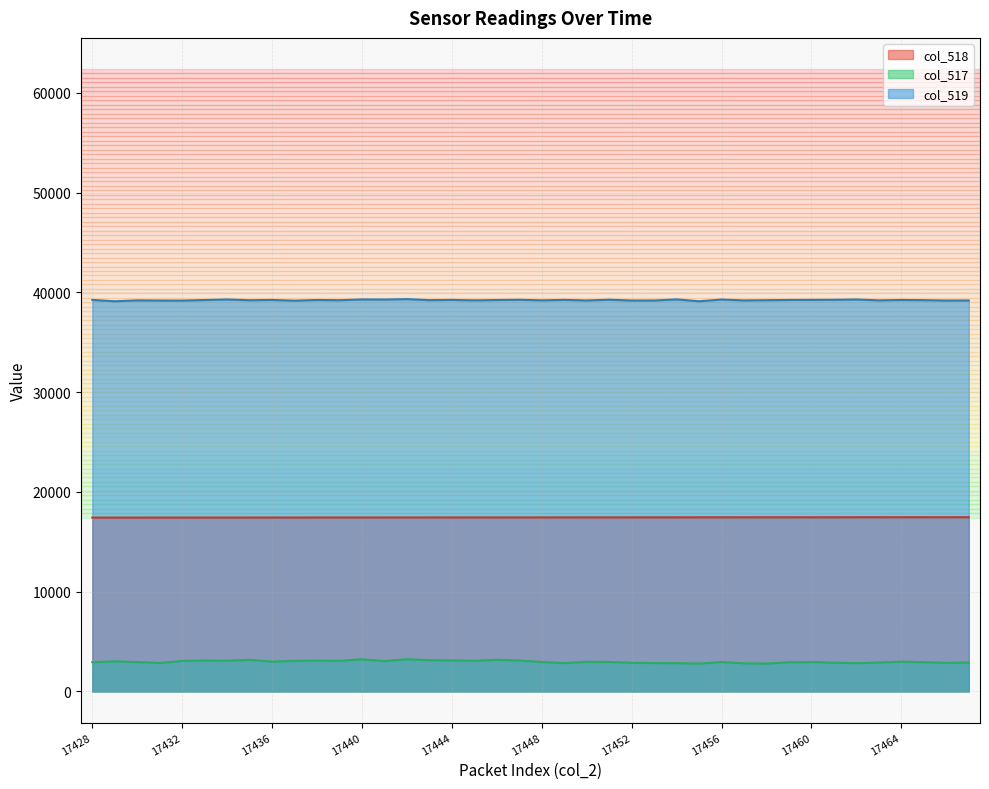

Which label corresponds to the smallest value in the chart?

17458